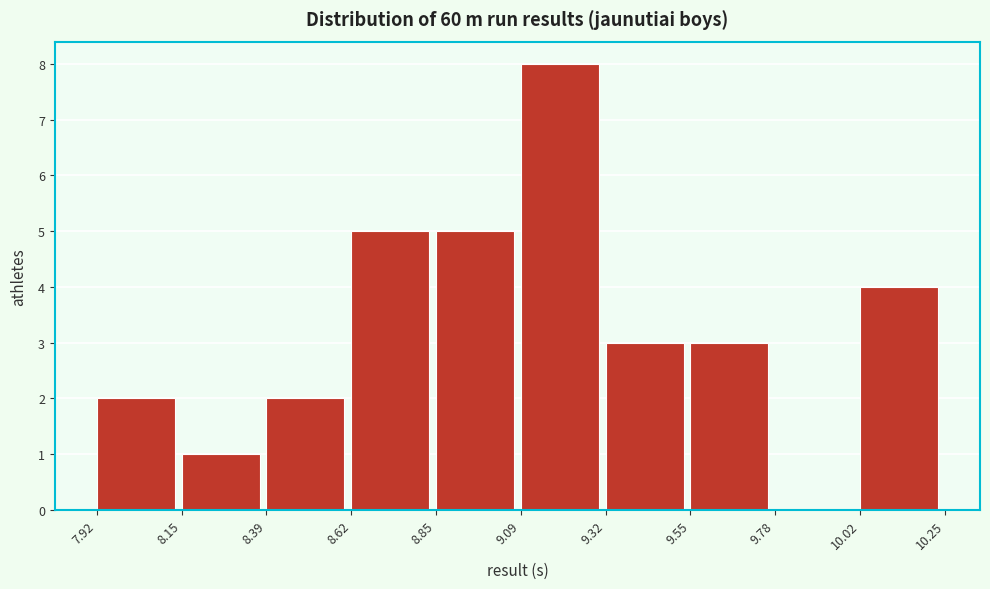

What is the height of the bar covering 9.09 to 9.32 on the x-axis? The values are not printed on the chart, so give them approximately, as read against the axis.

8